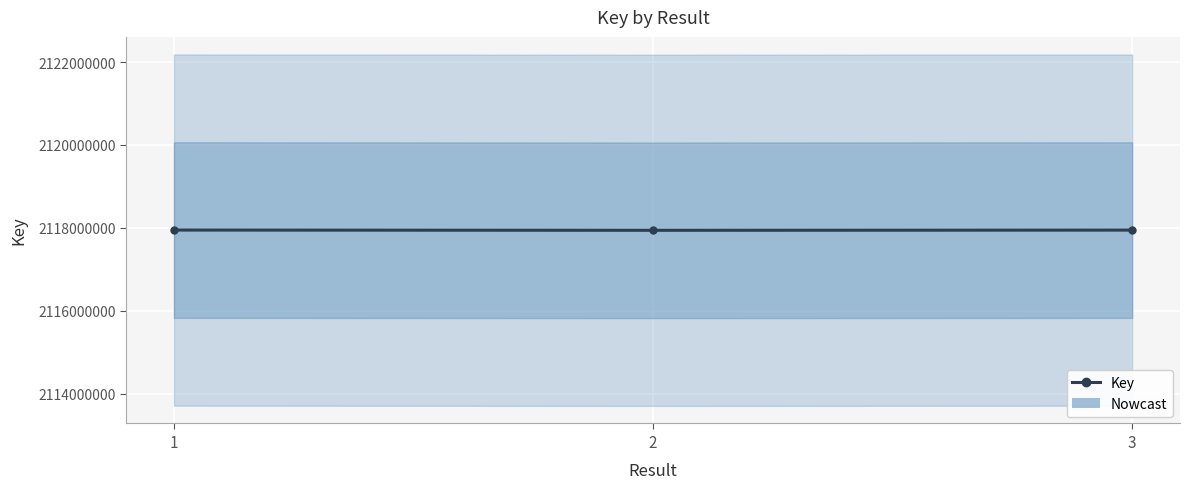

How many lines are shown in the chart?

1